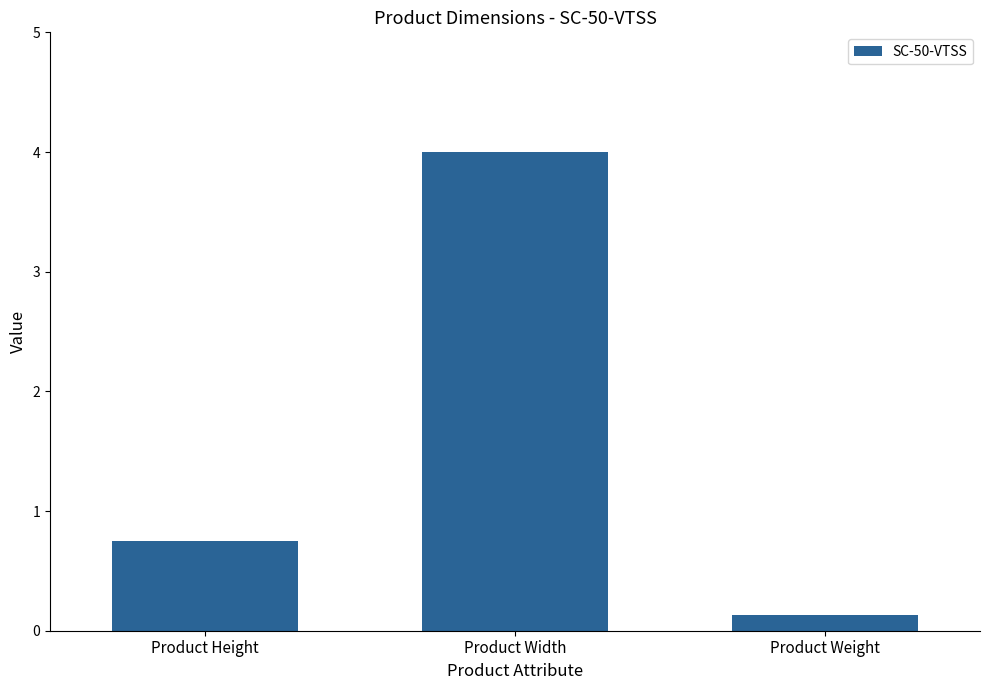

The chart shows a value of 4.0 at Product Width. True or false?

True